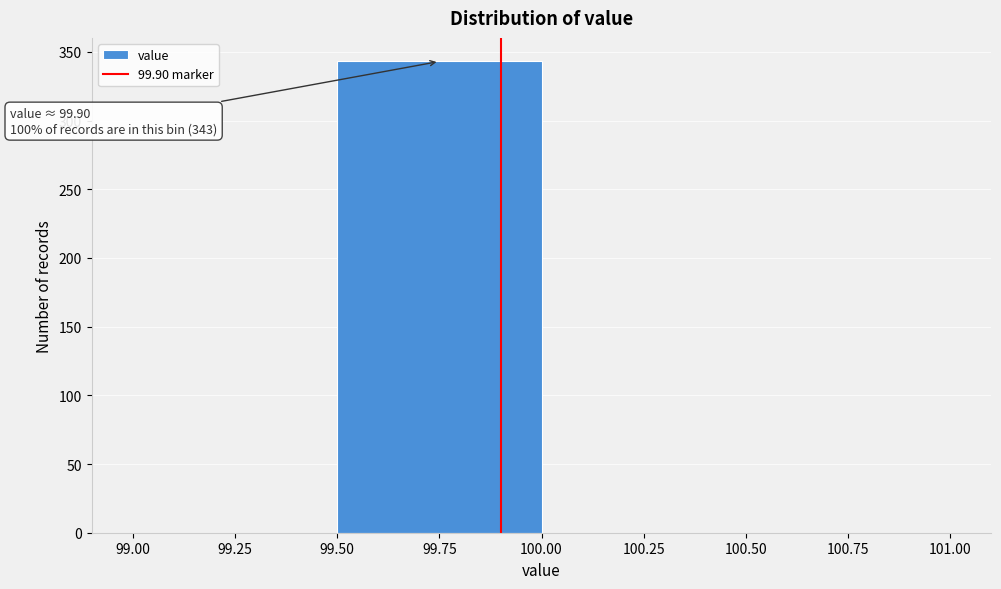

Which range on the x-axis has the tallest bar?

99.50 to 100.00